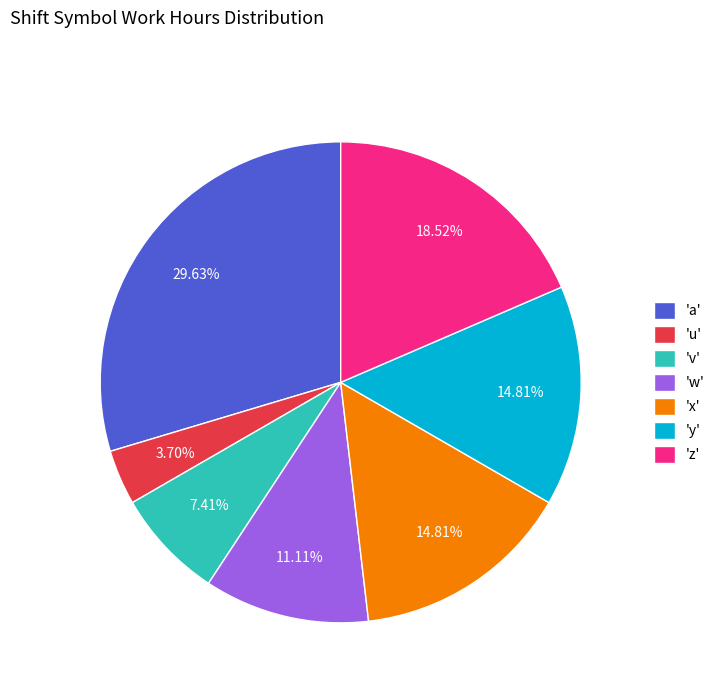

Does any single category account for the majority?

No